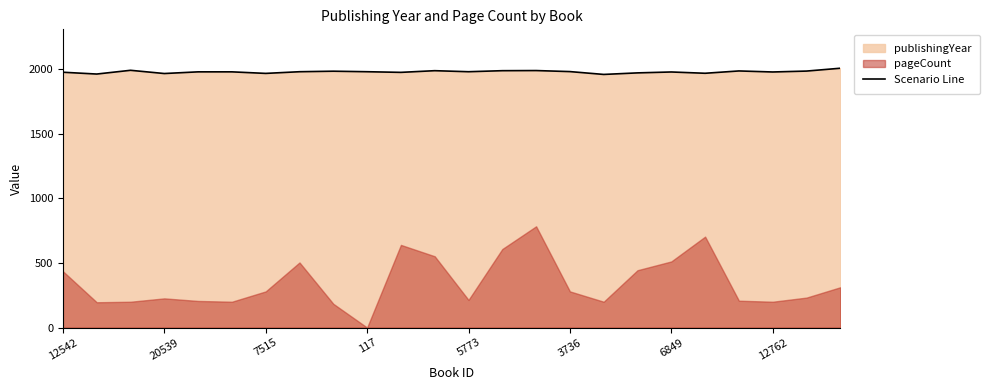

How many interior local peaks (higher than both neighbors) does the data have?

6